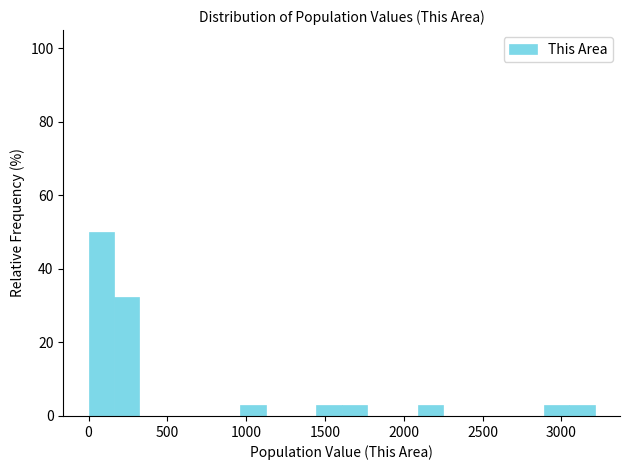

Around what value on the x-axis is the tallest bar? Give the approximate position of its centre, as read against the axis.

100